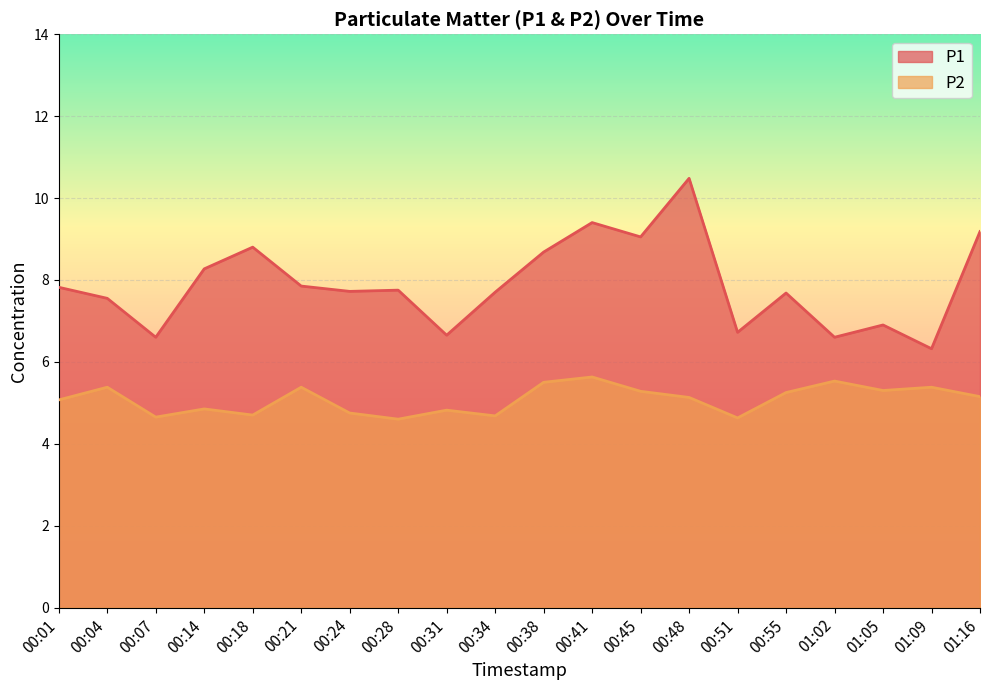

At which category does P1 reach its first local peak?

00:18